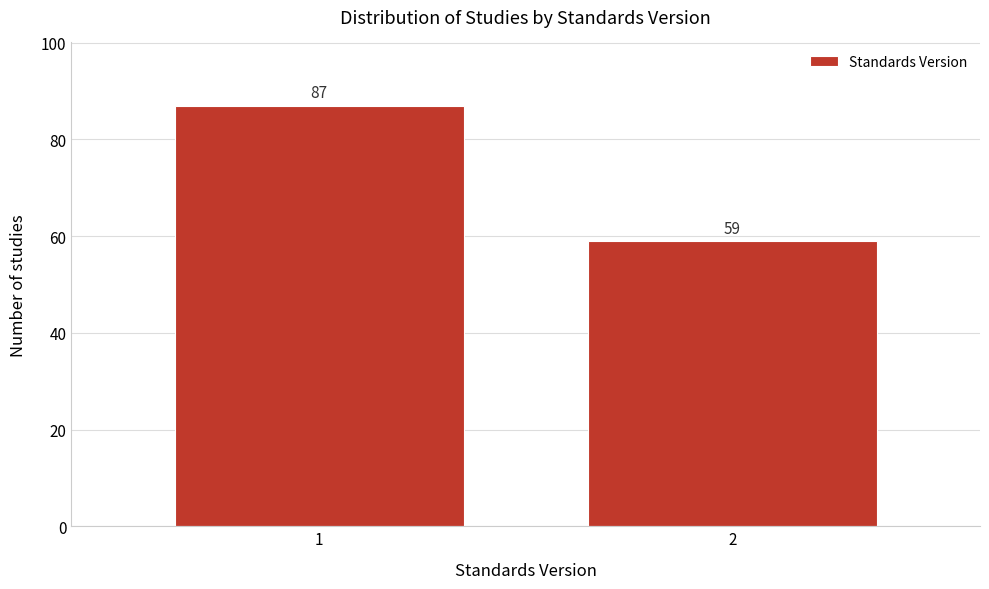

Reading left to right, list all the values displayed in this chart.

87	59